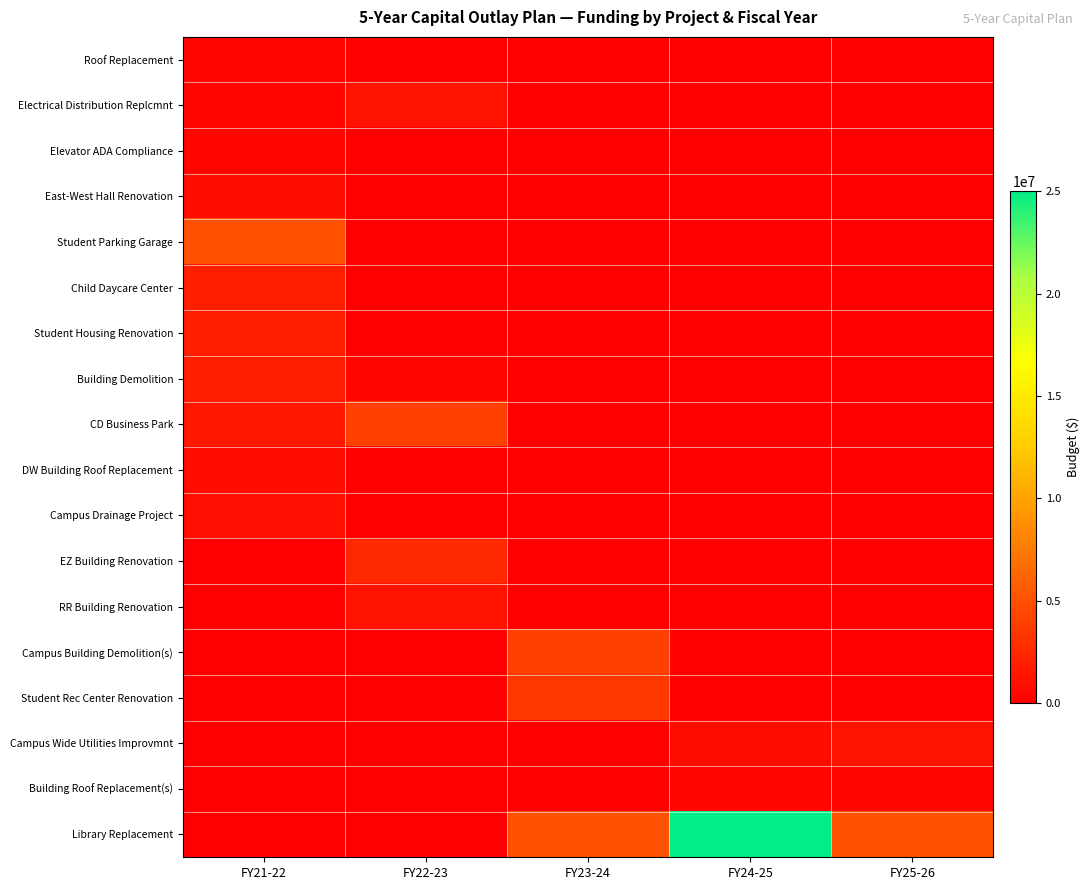

Count the number of categories in the chart.

5